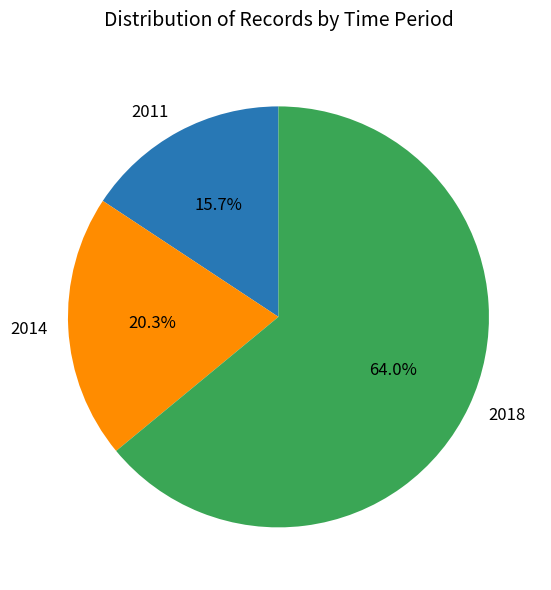

Is 2018 the majority of the pie?

Yes